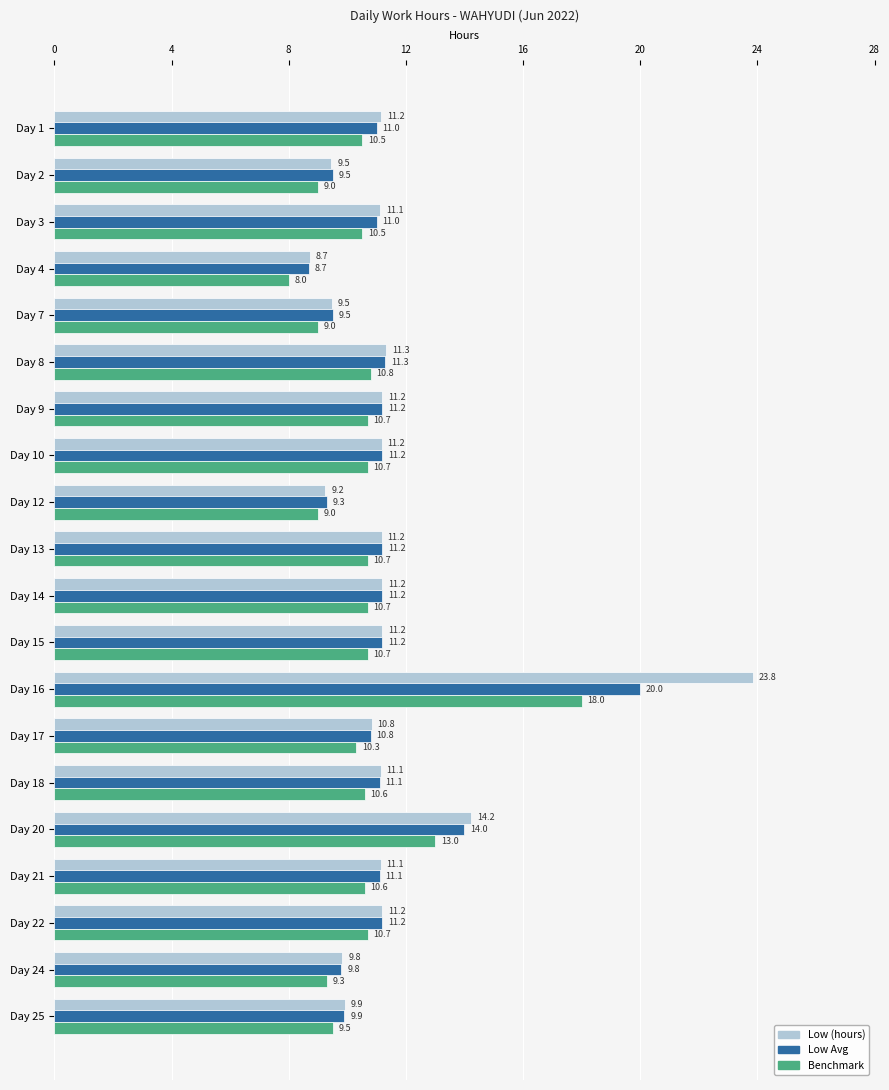

Rank the series by their maximum value, from lowest to highest.

Benchmark, Low Avg, Low (hours)